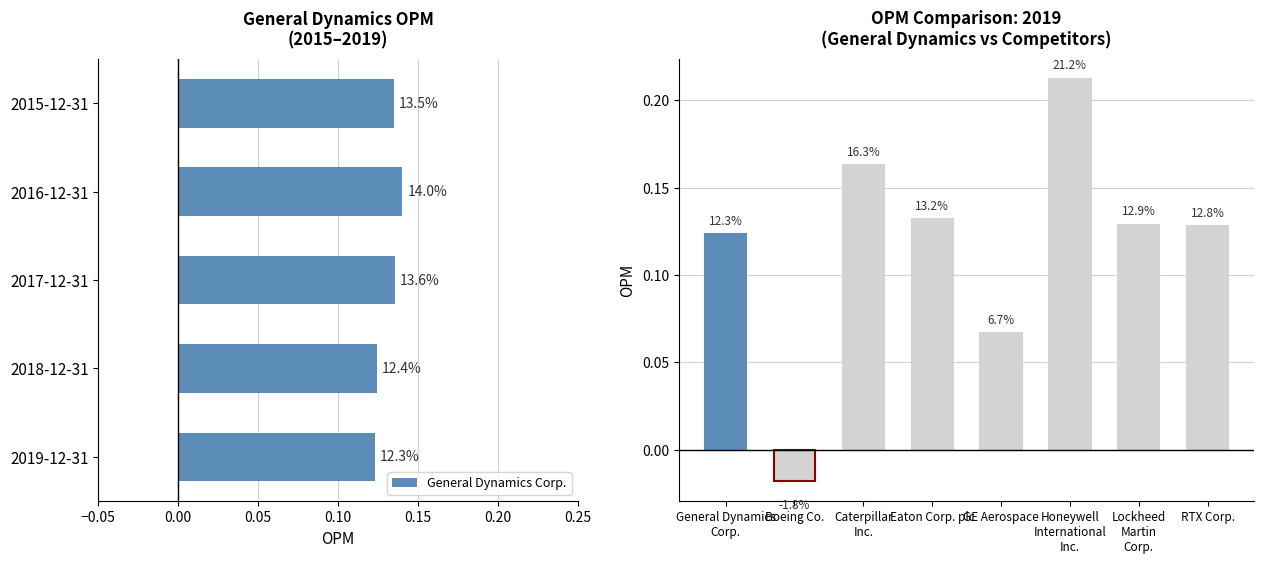

Does the chart contain stacked bars?

No